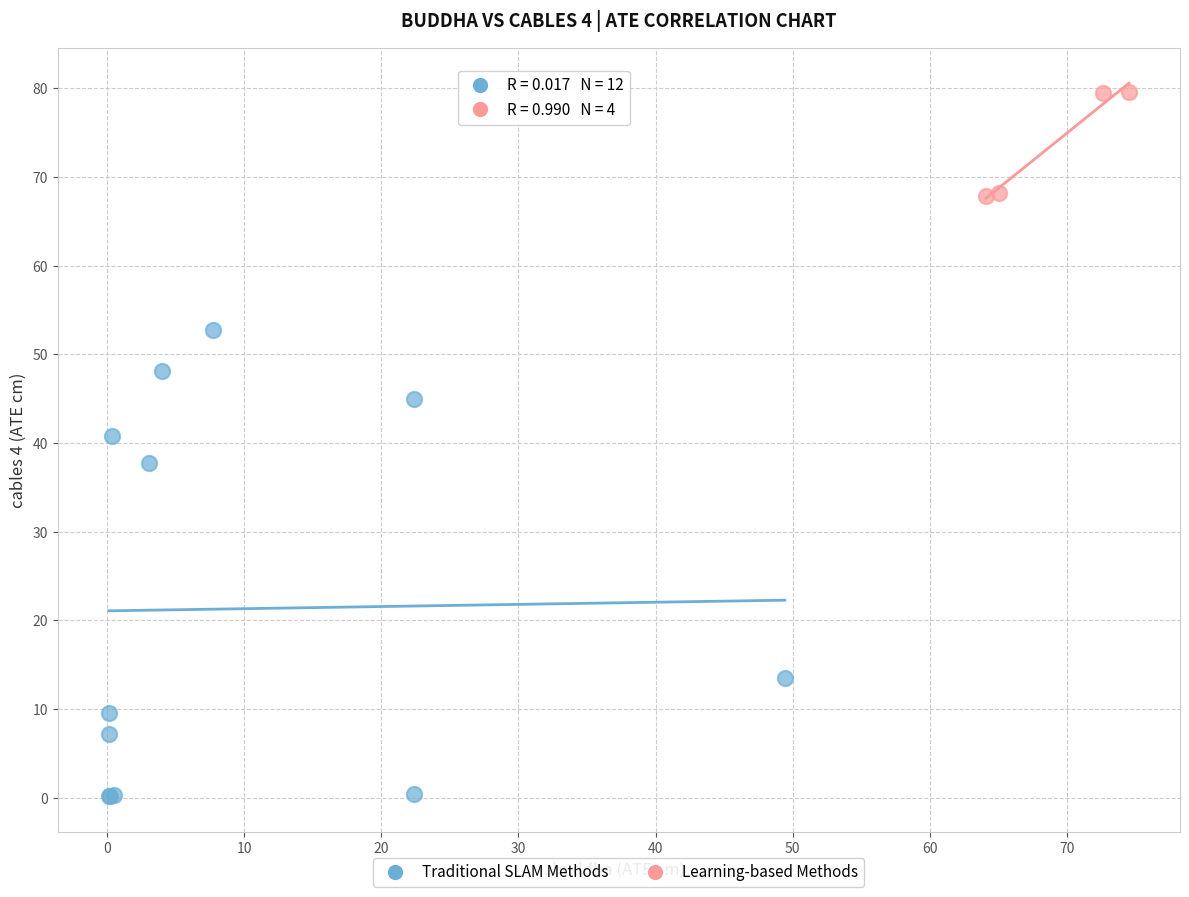

Which series has the largest Y range (max minus min)?

Traditional SLAM Methods